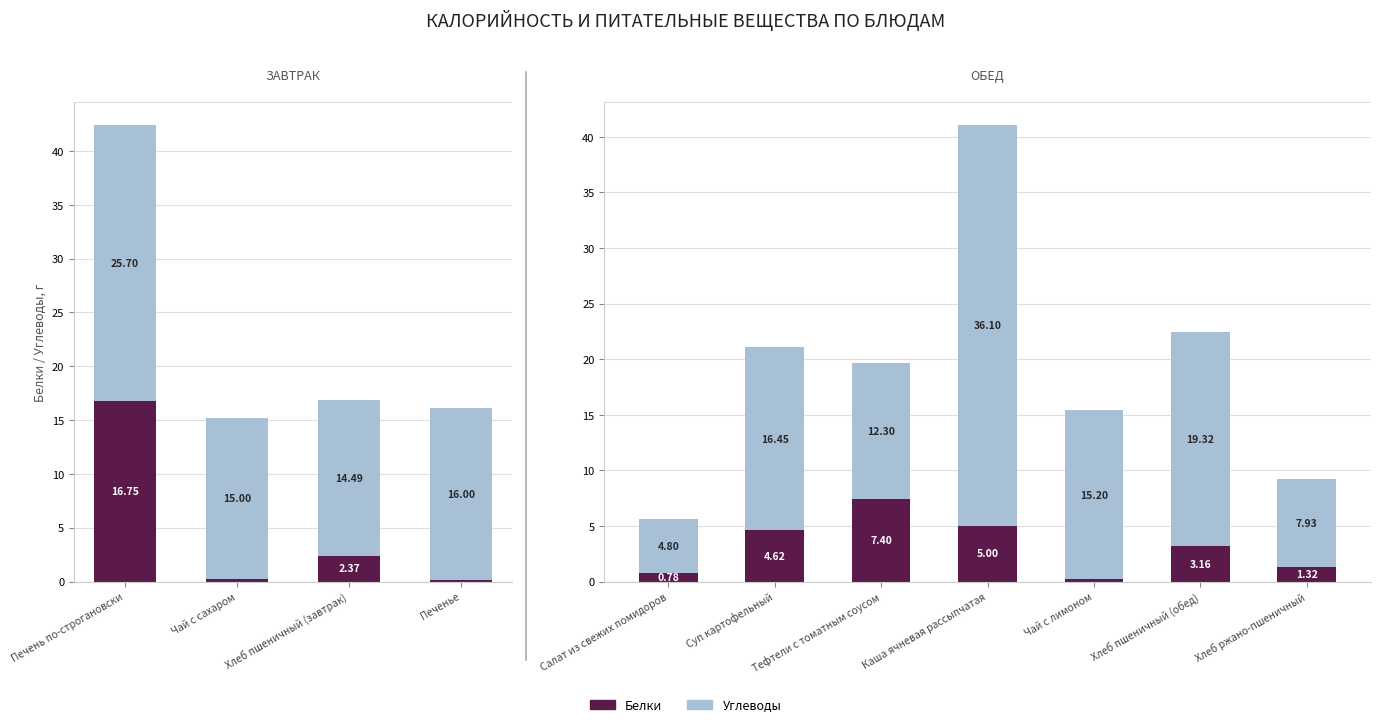

Which series has the largest total across all categories?

Углеводы